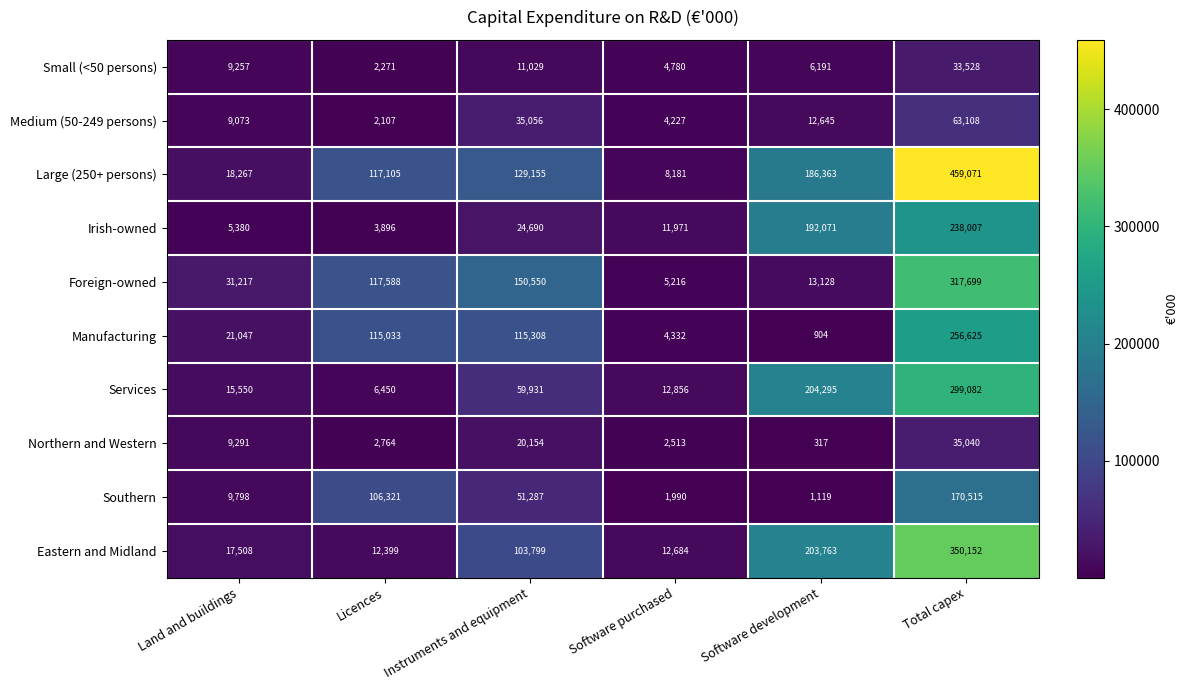

At which label does Southern reach its peak?

Total capex